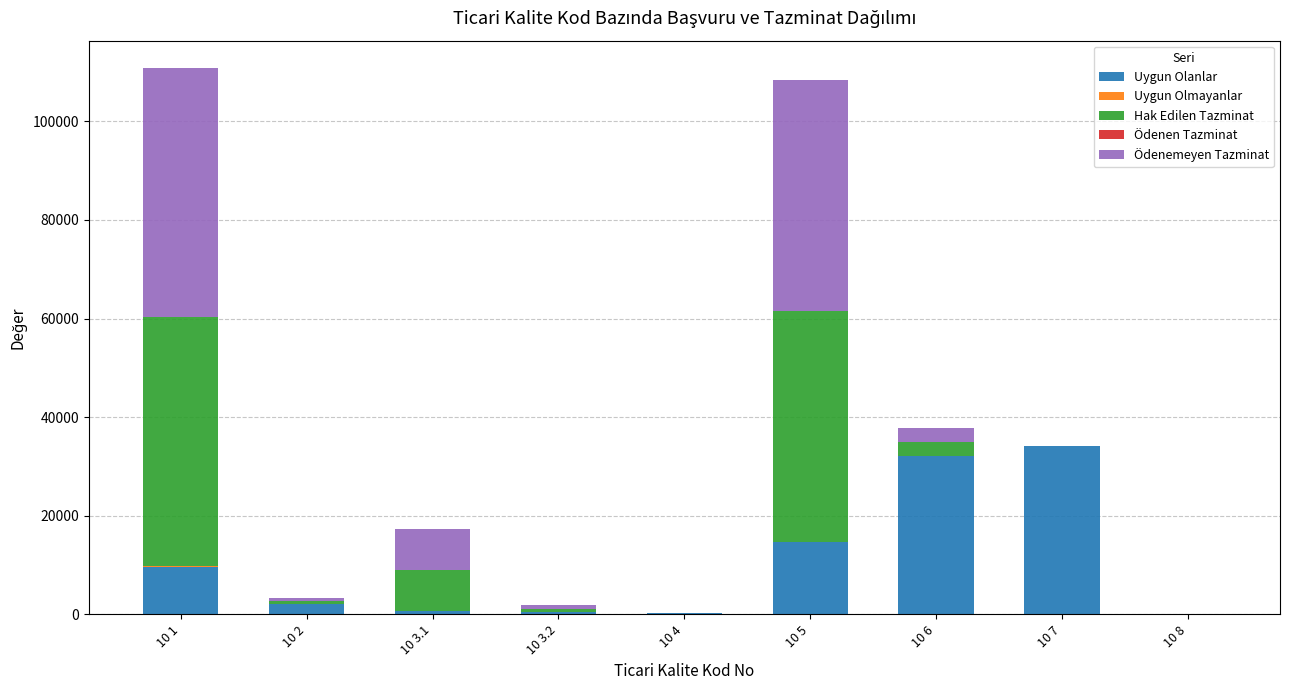

What is the highest value of the Uygun Olanlar series?

34197.0